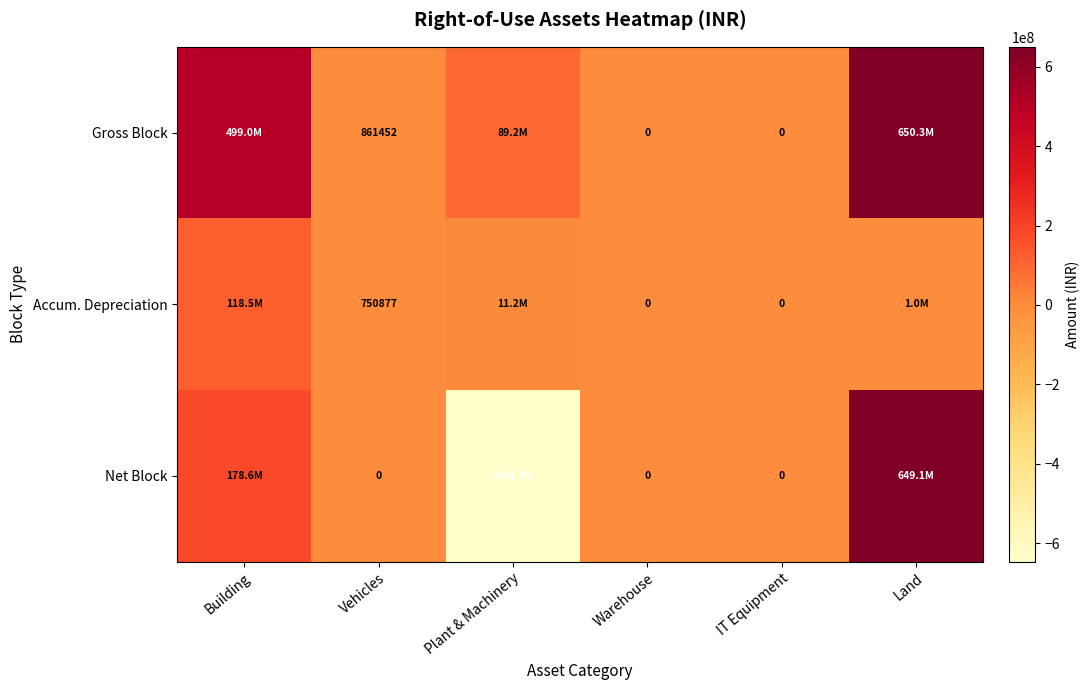

Which series changed the most between Vehicles and Warehouse?

Gross Block